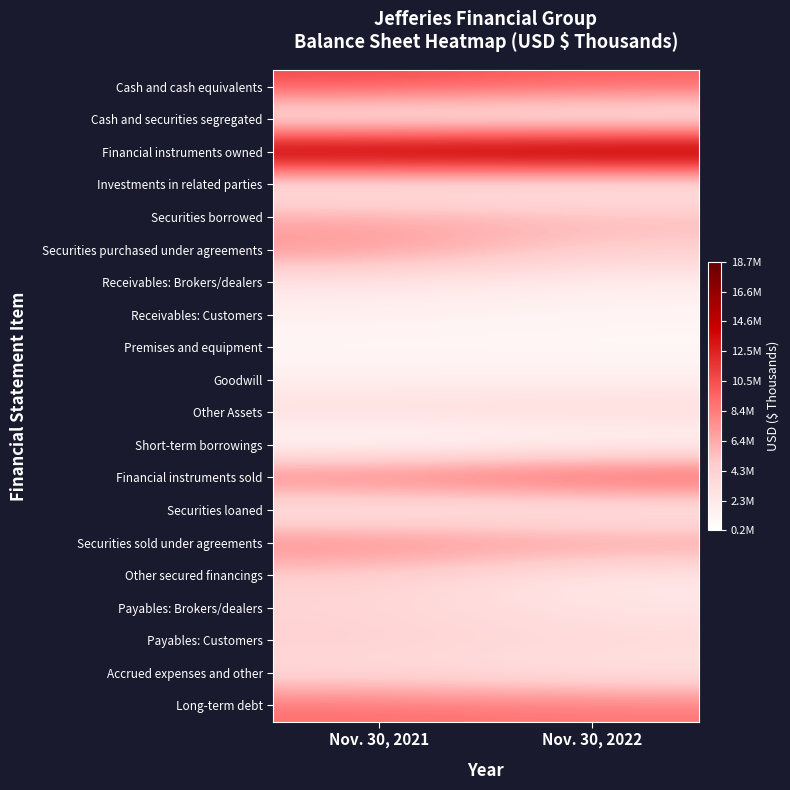

Reading left to right, transcribe all the data shown in this chart.

Cash and cash equivalents: Nov. 30, 2021=10755133	Nov. 30, 2022=9703109
Cash and securities segregated: Nov. 30, 2021=1015107	Nov. 30, 2022=957302
Financial instruments owned: Nov. 30, 2021=18024621	Nov. 30, 2022=18666296
Investments in related parties: Nov. 30, 2021=1587409	Nov. 30, 2022=1426817
Securities borrowed: Nov. 30, 2021=6409420	Nov. 30, 2022=5831148
Securities purchased under agreements: Nov. 30, 2021=7642484	Nov. 30, 2022=4546691
Receivables: Brokers/dealers: Nov. 30, 2021=2454918	Nov. 30, 2022=1792937
Receivables: Customers: Nov. 30, 2021=1615822	Nov. 30, 2022=1225137
Premises and equipment: Nov. 30, 2021=911230	Nov. 30, 2022=906864
Goodwill: Nov. 30, 2021=1745098	Nov. 30, 2022=1736114
Other Assets: Nov. 30, 2021=3356024	Nov. 30, 2022=3595985
Short-term borrowings: Nov. 30, 2021=221863	Nov. 30, 2022=528392
Financial instruments sold: Nov. 30, 2021=9267090	Nov. 30, 2022=11056477
Securities loaned: Nov. 30, 2021=1525721	Nov. 30, 2022=1366025
Securities sold under agreements: Nov. 30, 2021=8446099	Nov. 30, 2022=7452342
Other secured financings: Nov. 30, 2021=4487224	Nov. 30, 2022=2037843
Payables: Brokers/dealers: Nov. 30, 2021=3952093	Nov. 30, 2022=2628727
Payables: Customers: Nov. 30, 2021=4461481	Nov. 30, 2022=3578854
Accrued expenses and other: Nov. 30, 2021=3334371	Nov. 30, 2022=2573927
Long-term debt: Nov. 30, 2021=9125745	Nov. 30, 2022=8774086